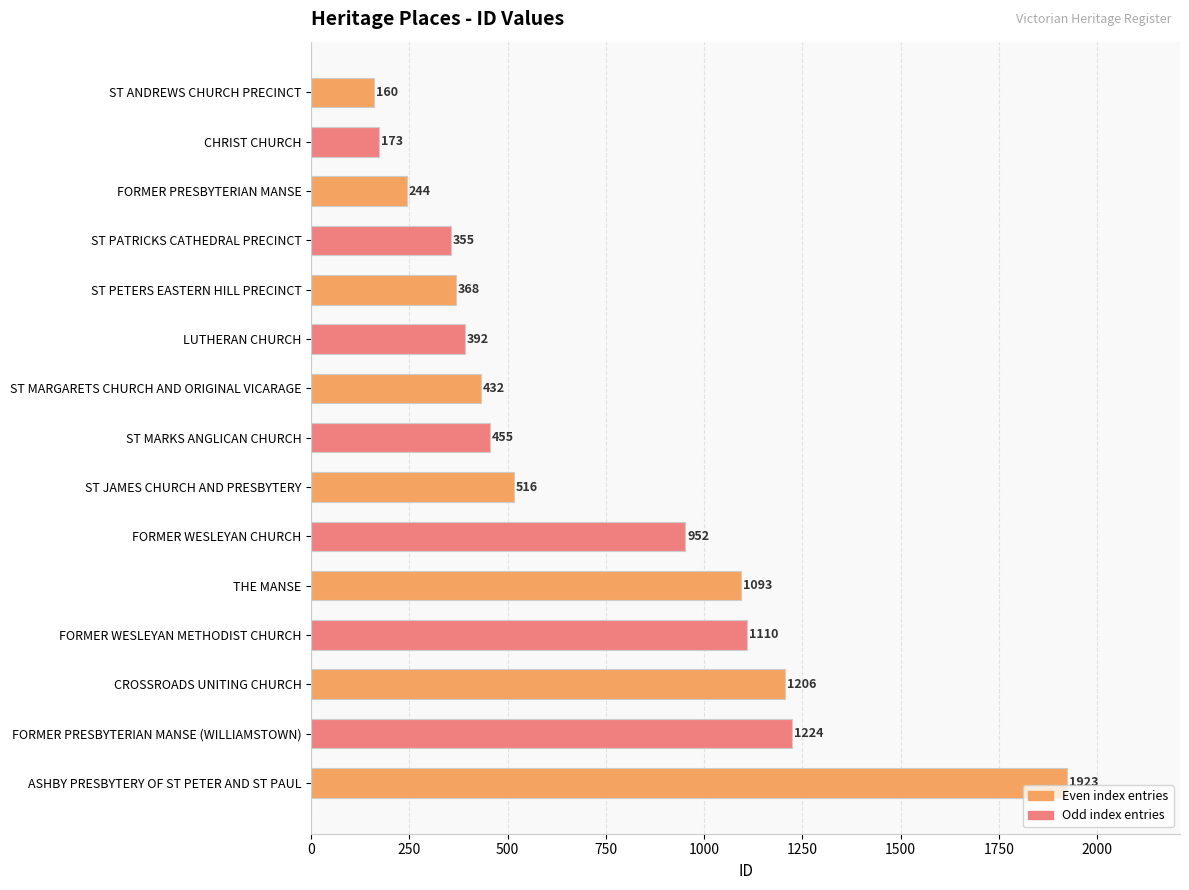

Which label corresponds to the largest value in the chart?

ASHBY PRESBYTERY OF ST PETER AND ST PAUL